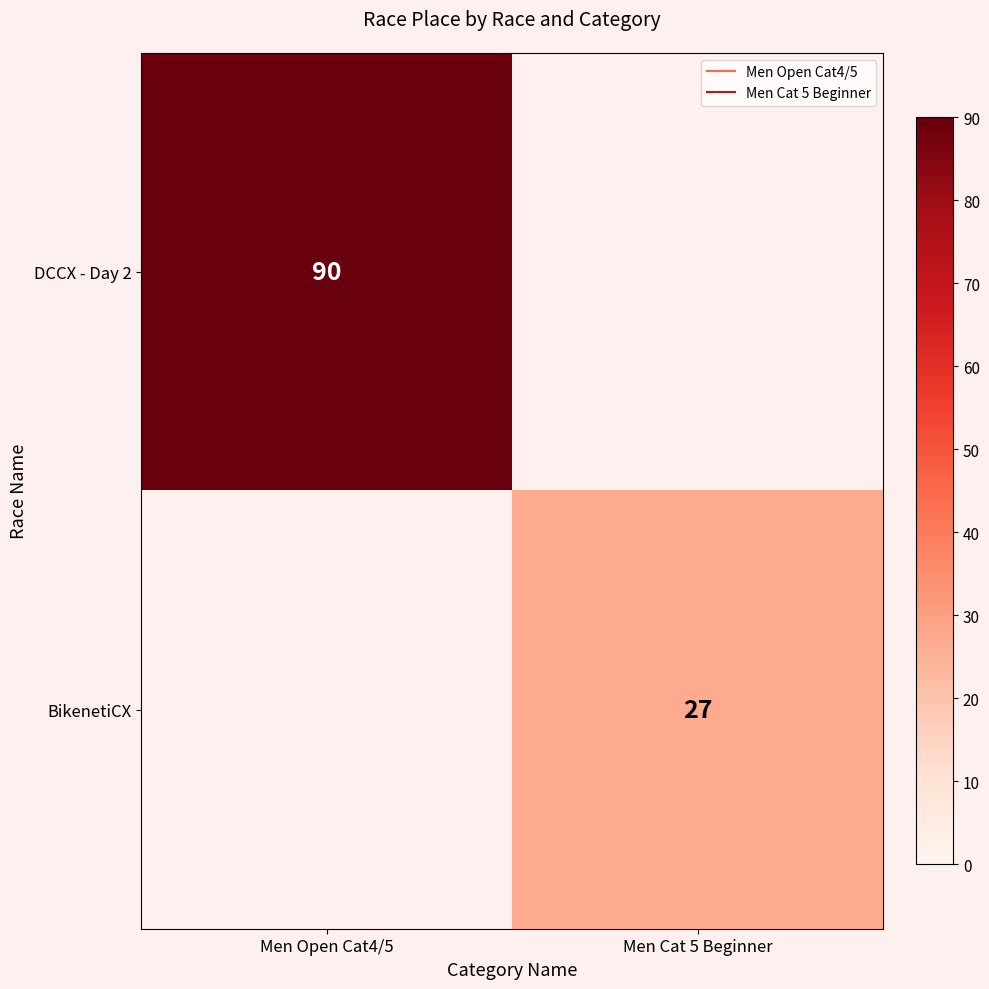

Which series has the widest spread of values?

DCCX - Day 2